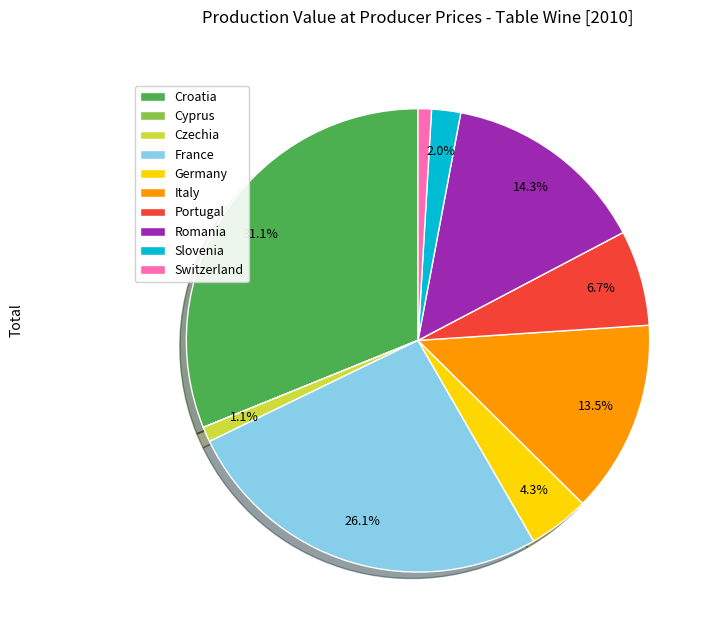

Is it true that Slovenia is 2% of the pie?

True